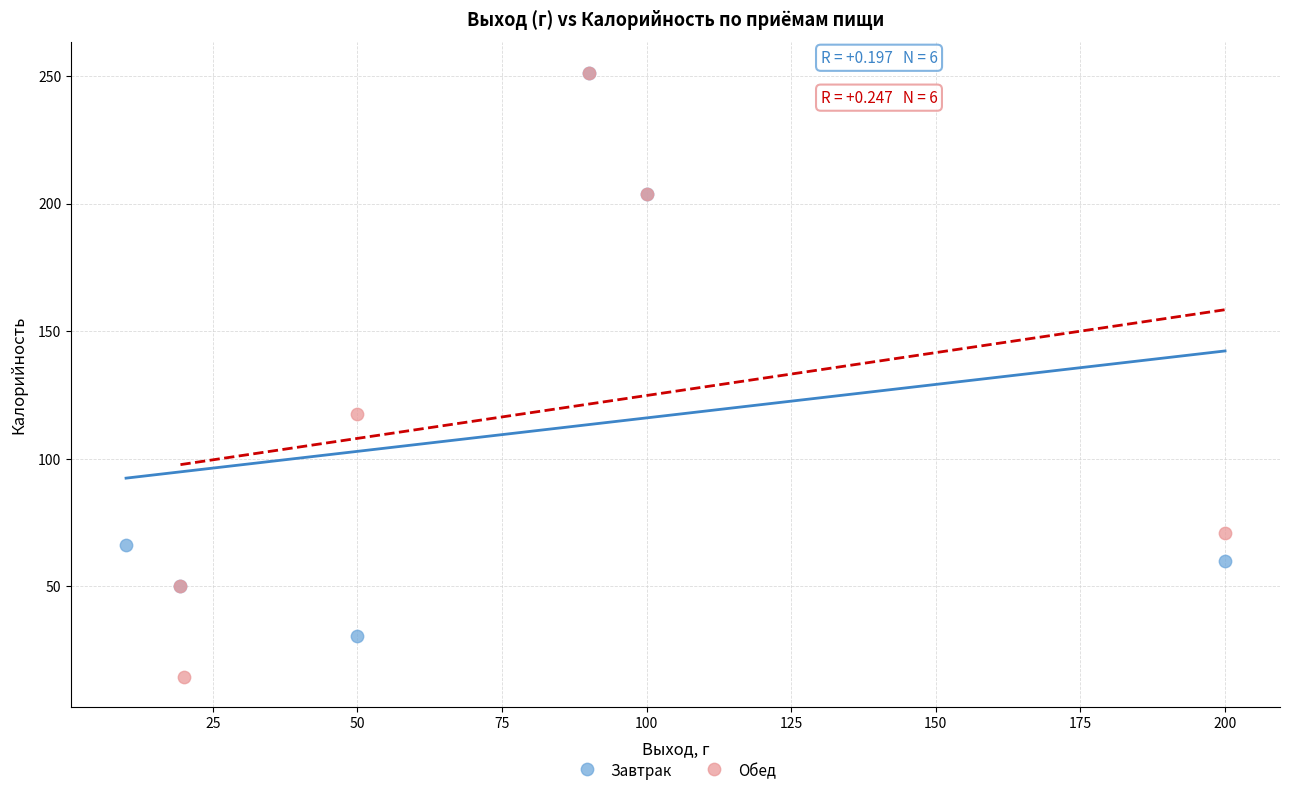

What are all the series names shown in the legend?

Завтрак, Обед